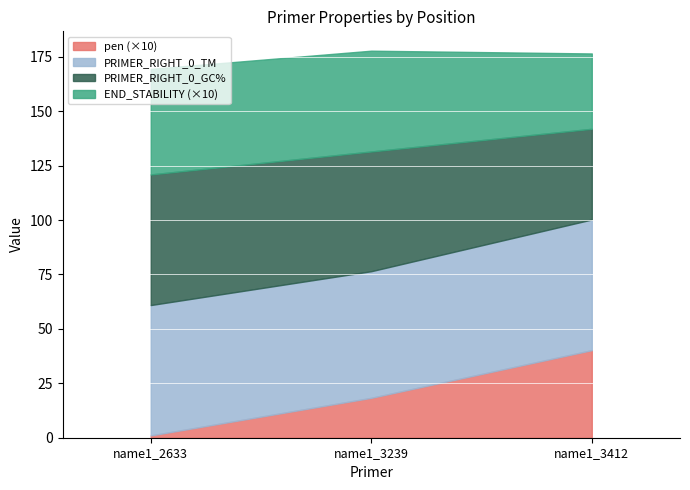

Is the value of PRIMER_RIGHT_0_END_STABILITY at name1_3412 greater than the value of pen at name1_3239?

Yes